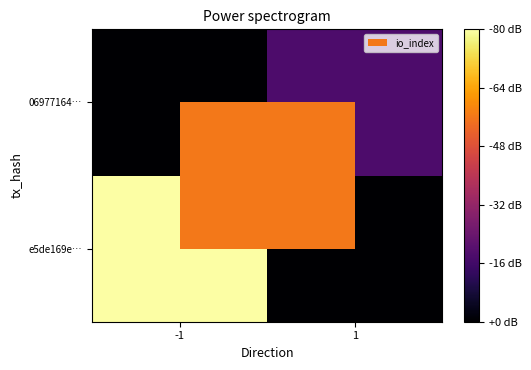

Rank the series at 1 from lowest to highest value.

e5de169e…, 06977164…